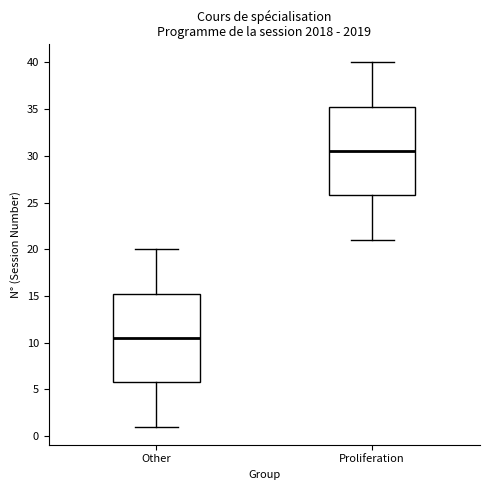

Reading left to right, read every box against the y-axis: the position of its median line, the range the box covers, and the ends of its whiskers. The values are not printed on the chart, so give them approximately, as read against the axis.

Other: median 10.5, box 6.0 to 15.5, whiskers 1.0 to 20.0
Proliferation: median 30.5, box 26.0 to 35.5, whiskers 21.0 to 40.0